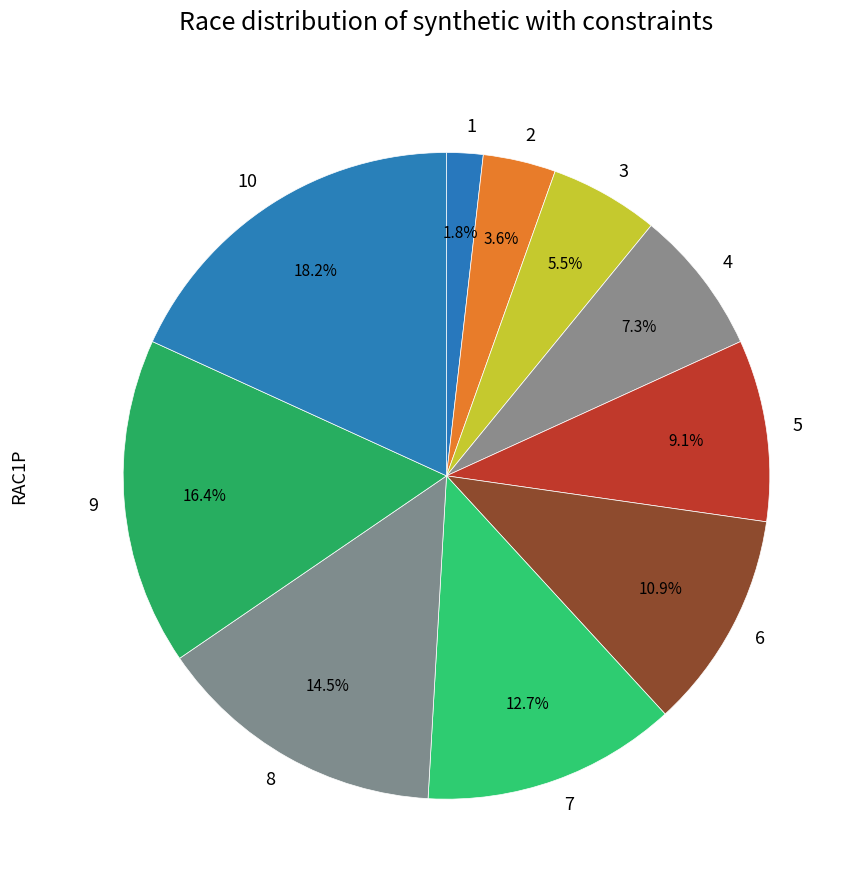

Which slice is the smallest?

1